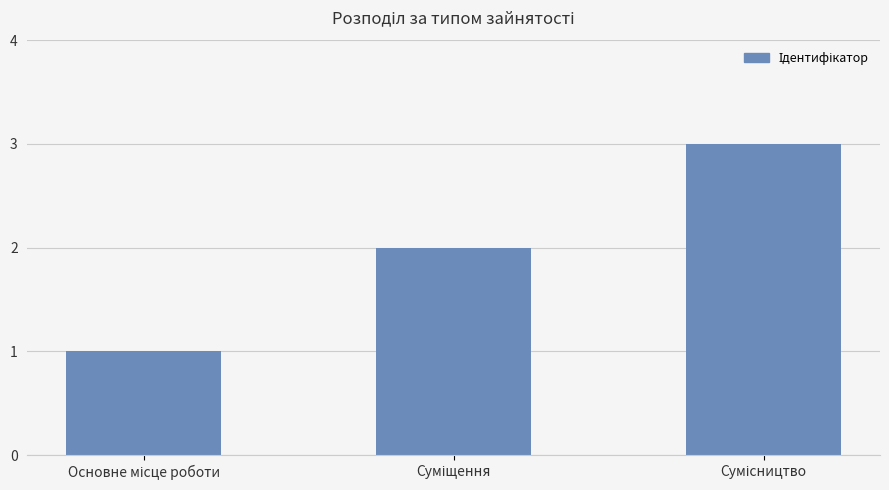

What is the maximum value shown in the chart?

3